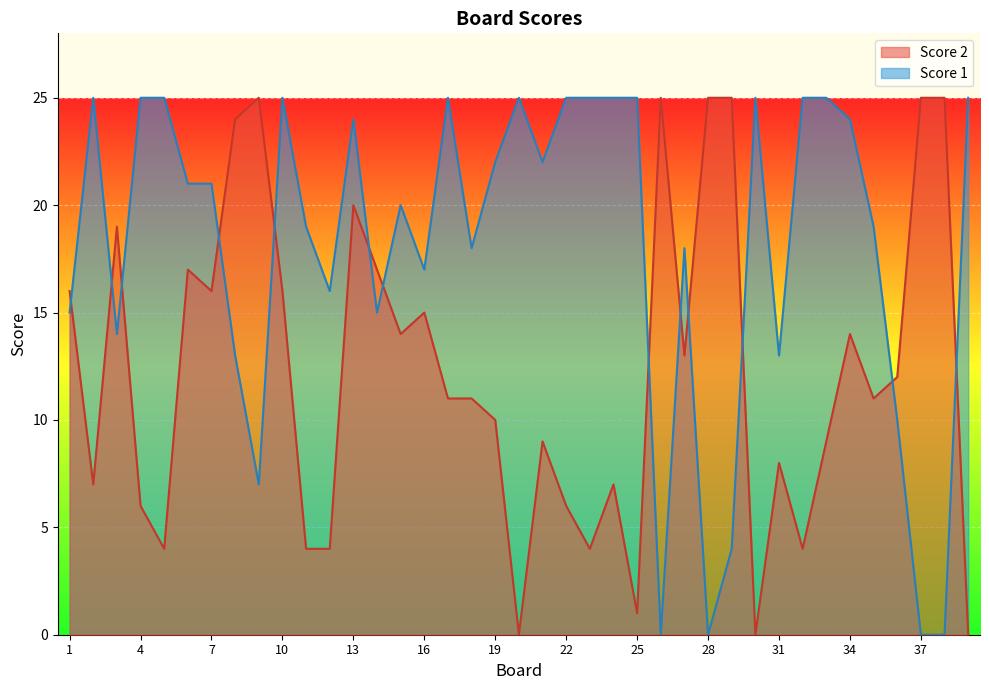

The value of Score 1 at 37 is 16. True or false?

False